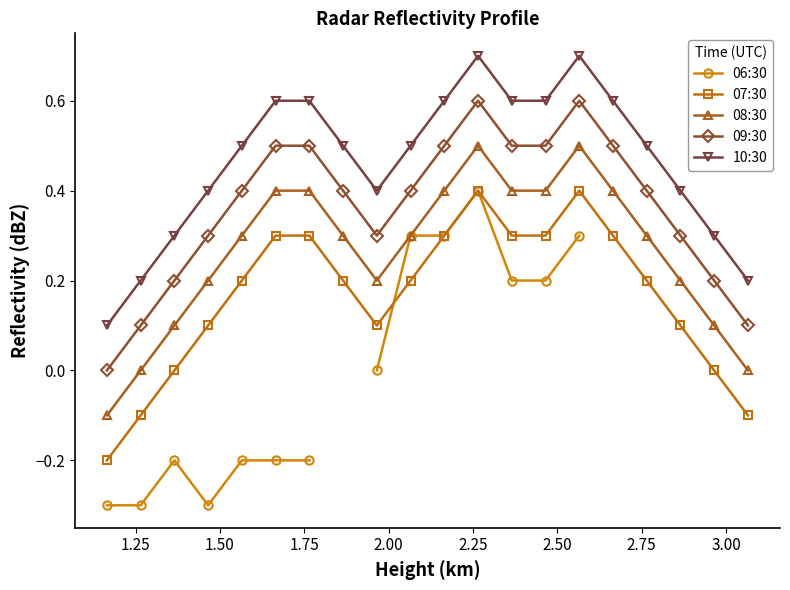

What is the highest value of the 10:30 series?

0.7